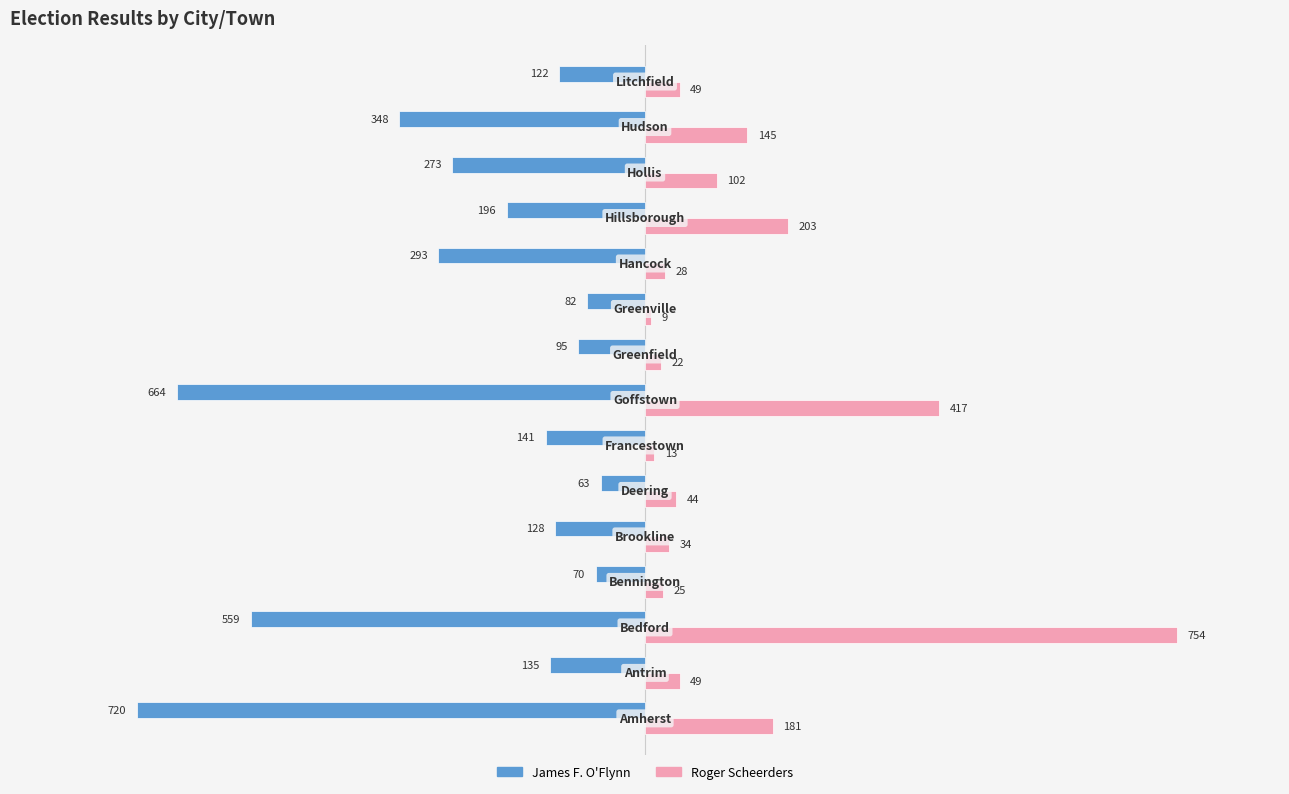

What is the sum of all Roger Scheerders values?

2075